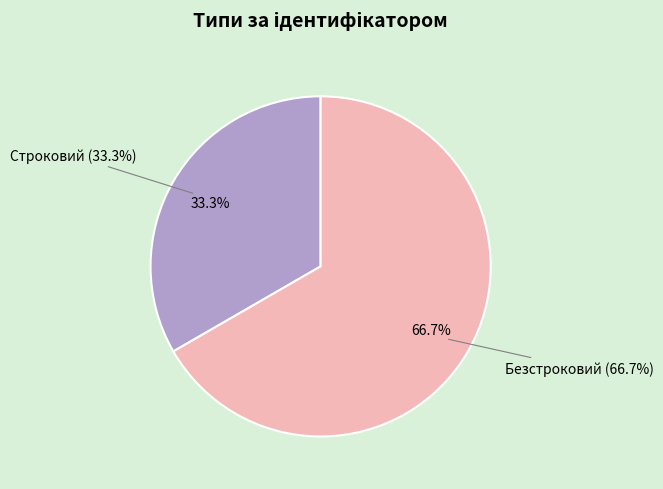

Is it true that Безстроковий is 67% of the pie?

True